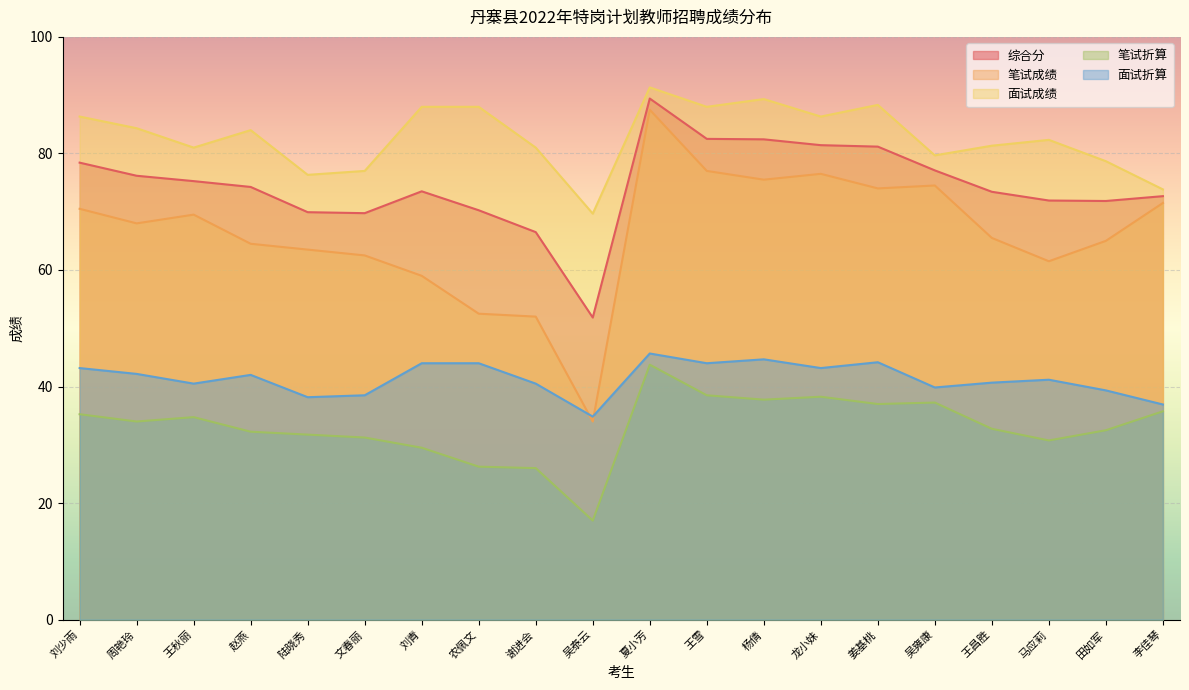

What is the difference between the second highest and second lowest values in the 面试折算 series?

7.8